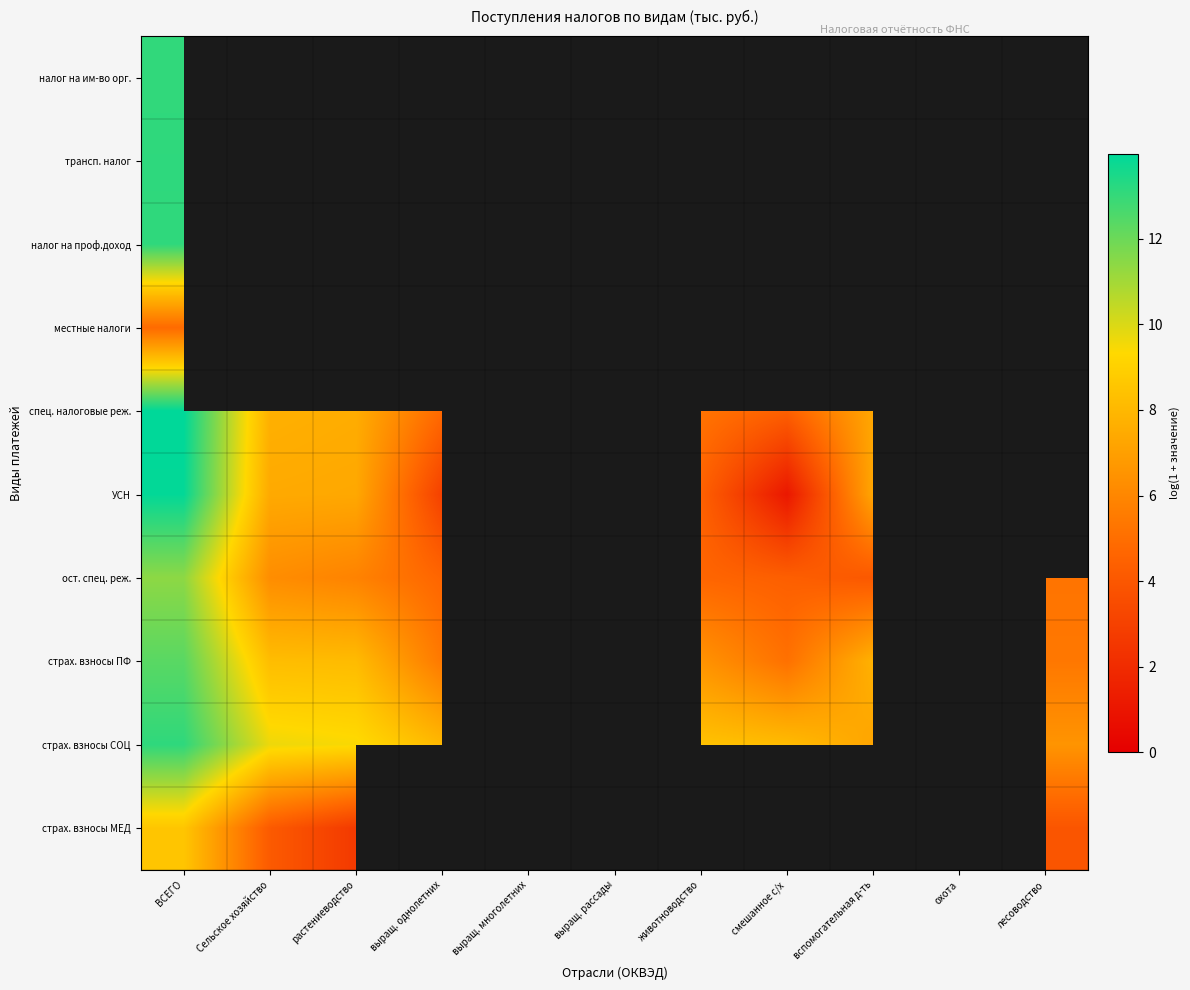

Which series has the largest range (max minus min)?

УСН